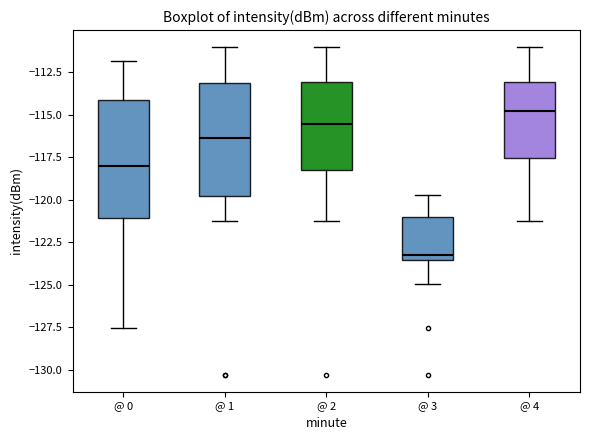

Which box has the highest median line?

@ 4